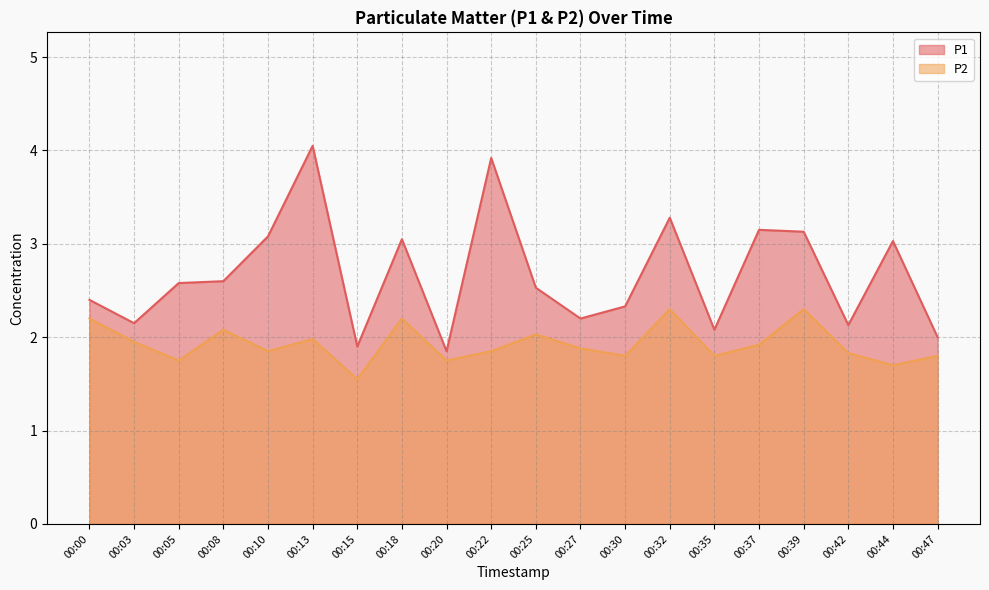

What value does the P1 series have at 00:18?

3.0